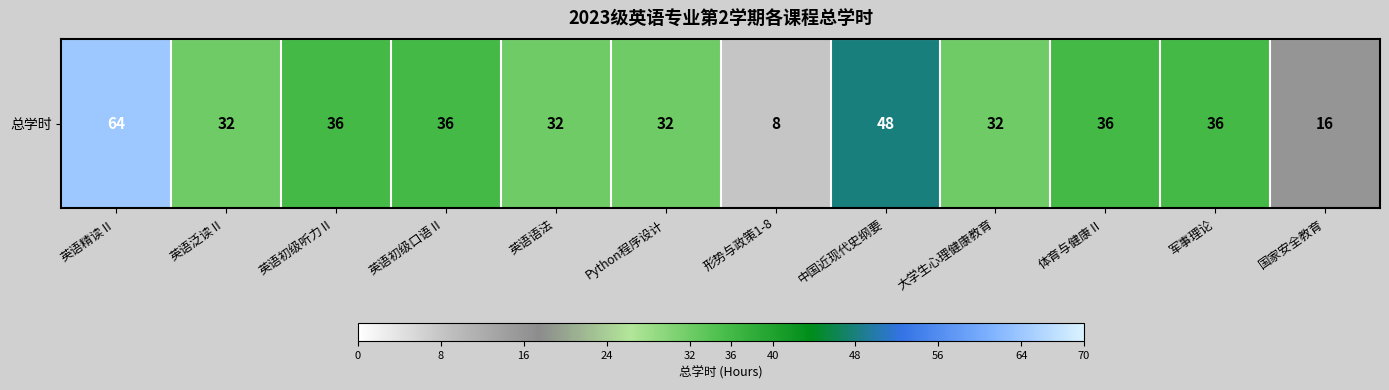

Between 体育与健康Ⅱ and 中国近现代史纲要, which is larger?

中国近现代史纲要